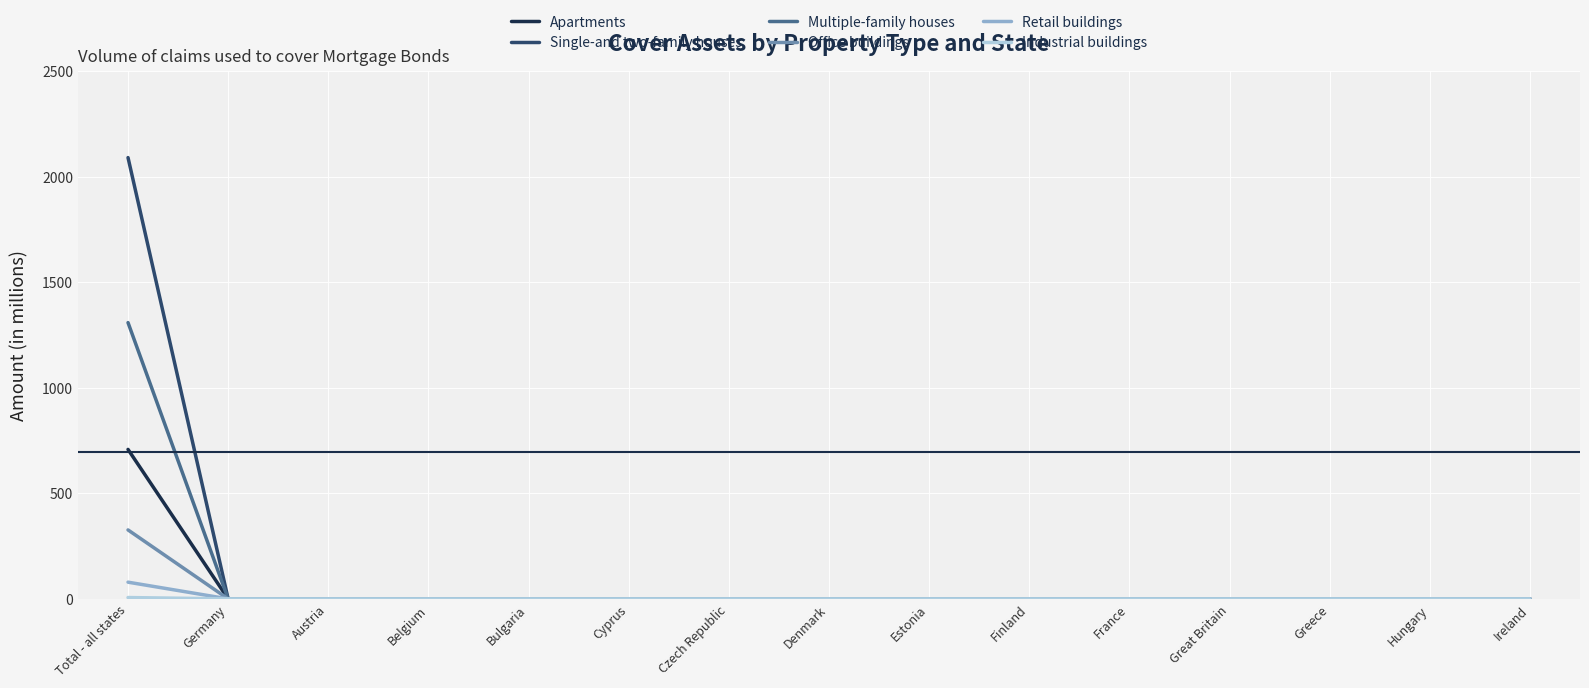

Which category has the highest value across all series?

Total - all states